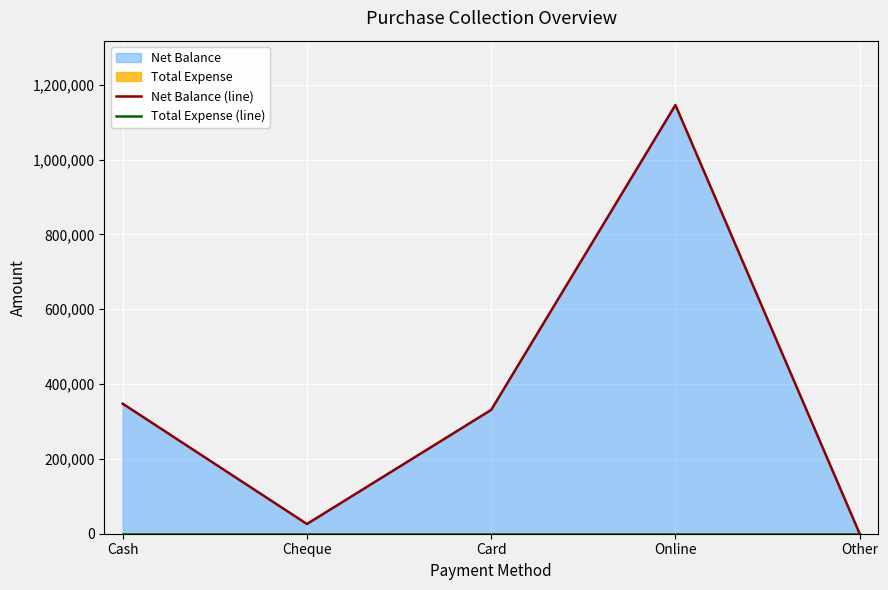

True or false: Net Balance (line) and Total Expense (line) intersect in this chart.

False